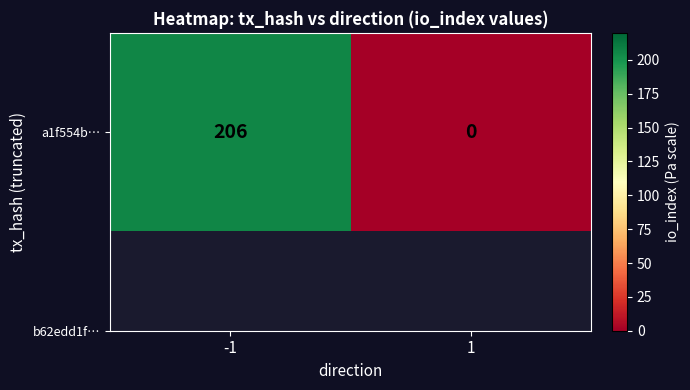

List the labels in order of value, smallest first.

1, -1